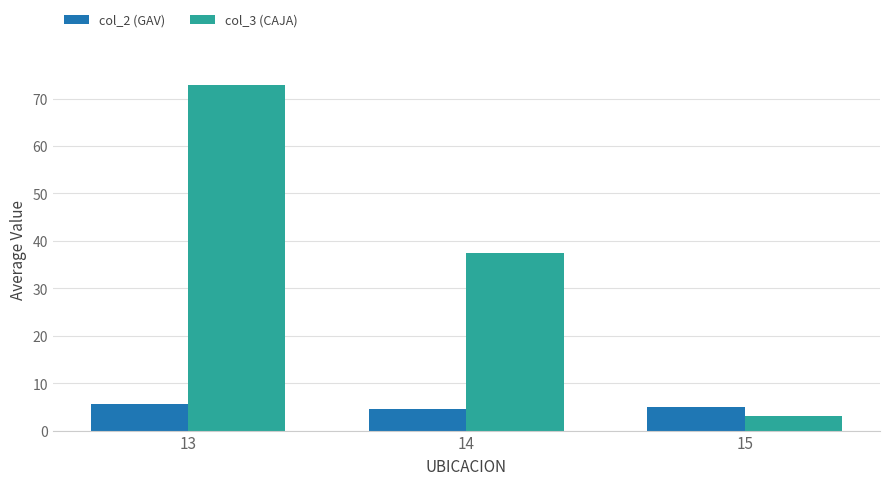

What is the value of the col_2 (GAV) bar at the 2nd from the left?

4.6